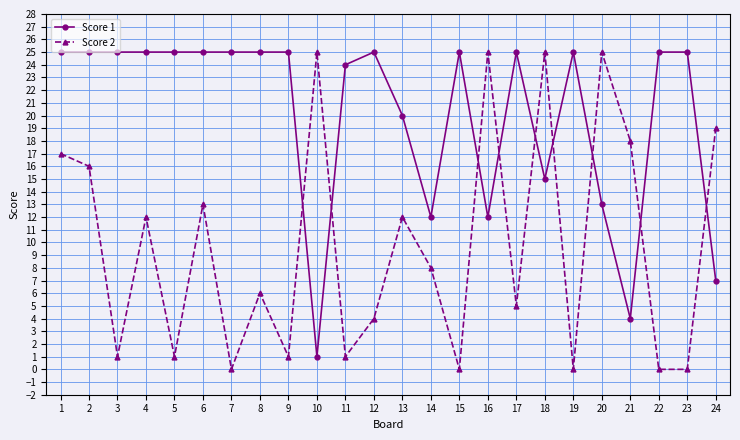

What is the difference between the maximum and minimum values in the Score 2 series?

25